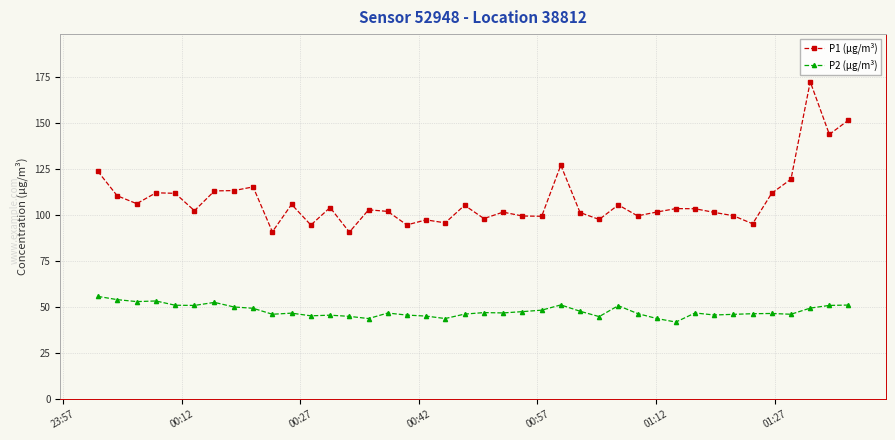

How many data points does each series have?

40